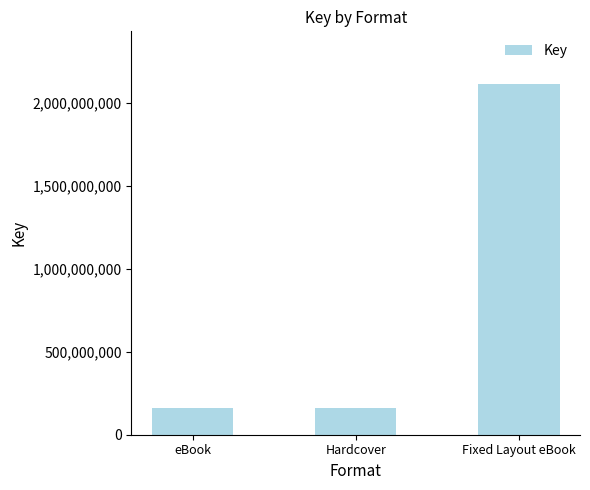

Which category has the highest value across all series?

Fixed Layout eBook